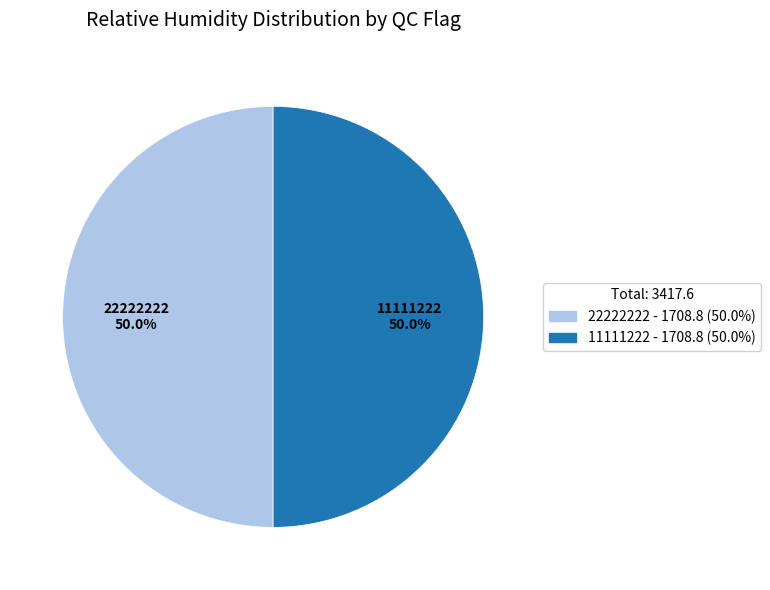

Combined, do 11111222 and 22222222 account for over 50%?

Yes